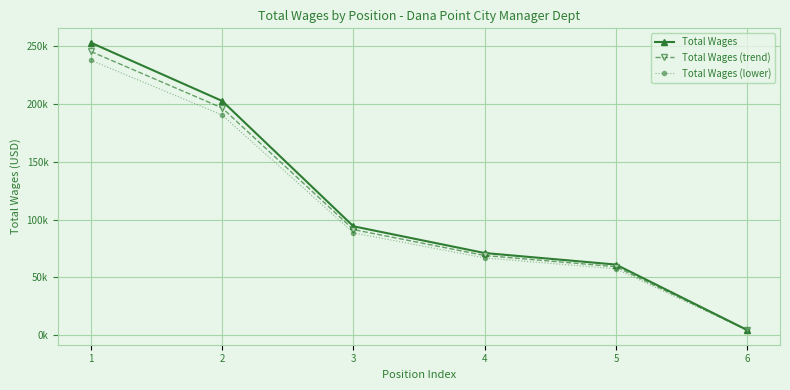

What is the minimum value for Total Wages (lower)?

4251.6